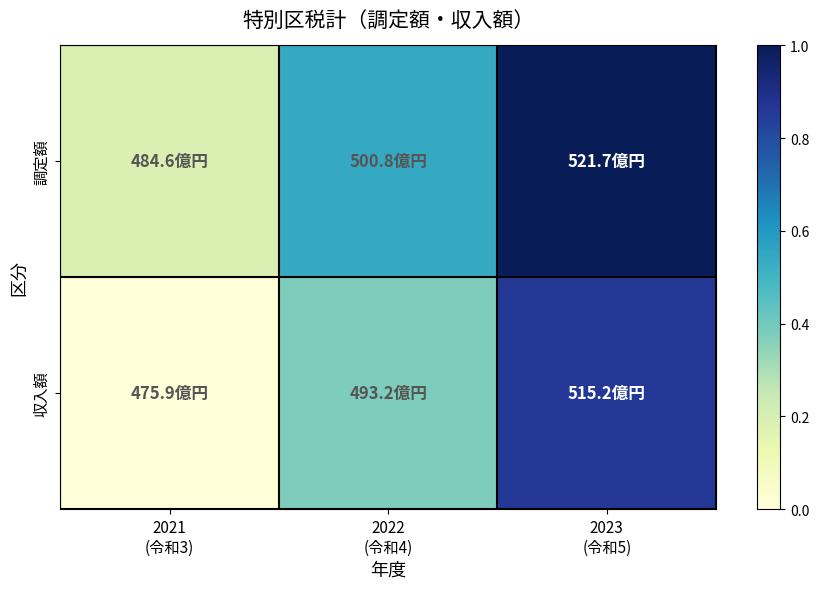

Between 2022
(令和4) and 2023
(令和5), which is larger?

2023
(令和5)